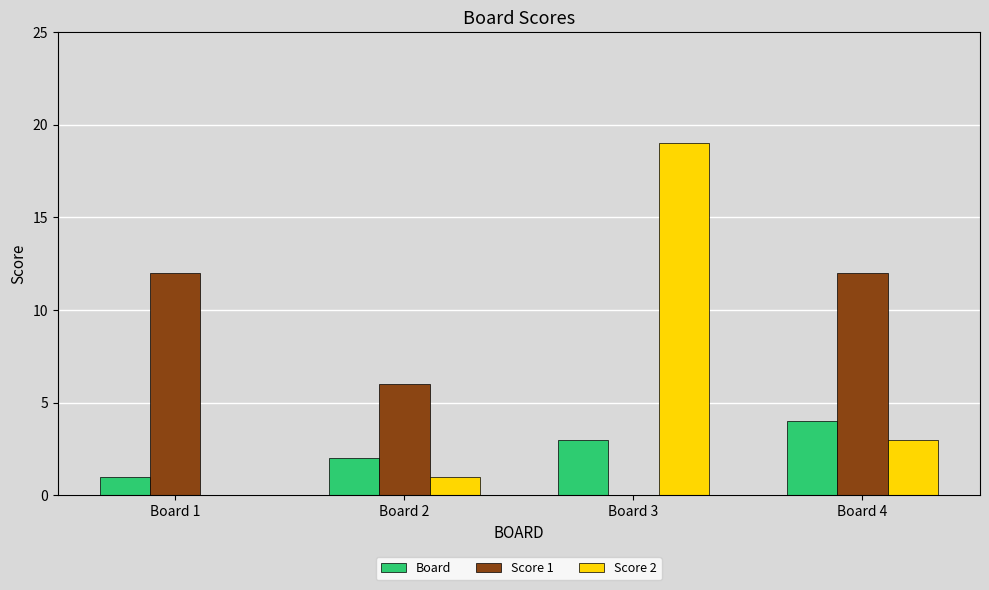

Reading left to right, what are all the values shown in this chart?

Board: Board 1=1	Board 2=2	Board 3=3	Board 4=4
Score 1: Board 1=12	Board 2=6	Board 3=0	Board 4=12
Score 2: Board 1=0	Board 2=1	Board 3=19	Board 4=3